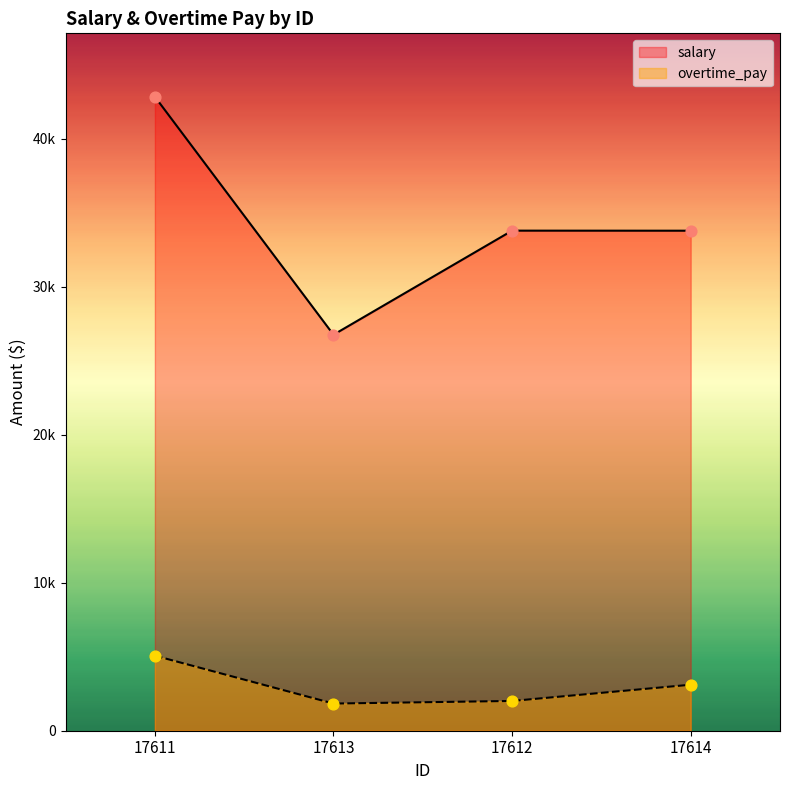

What is the total value across all series at 17614?

36880.2